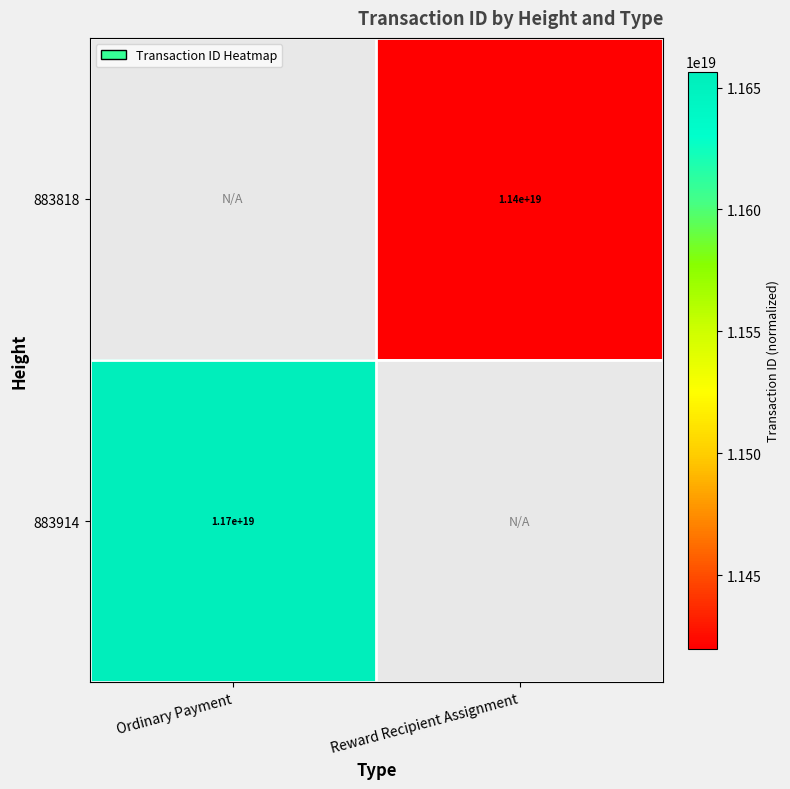

The value of 883818 at Reward Recipient Assignment is 16382321945741201408. True or false?

False